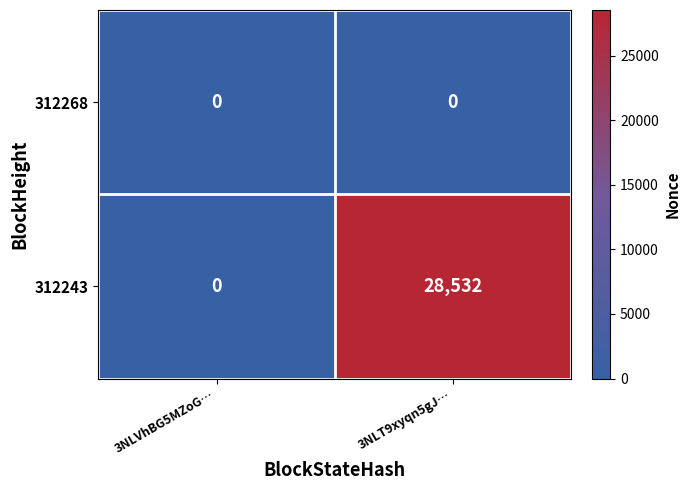

Between 3NLVhBG5MZoG… and 3NLT9xyqn5gJ…, which series saw the biggest shift?

312243